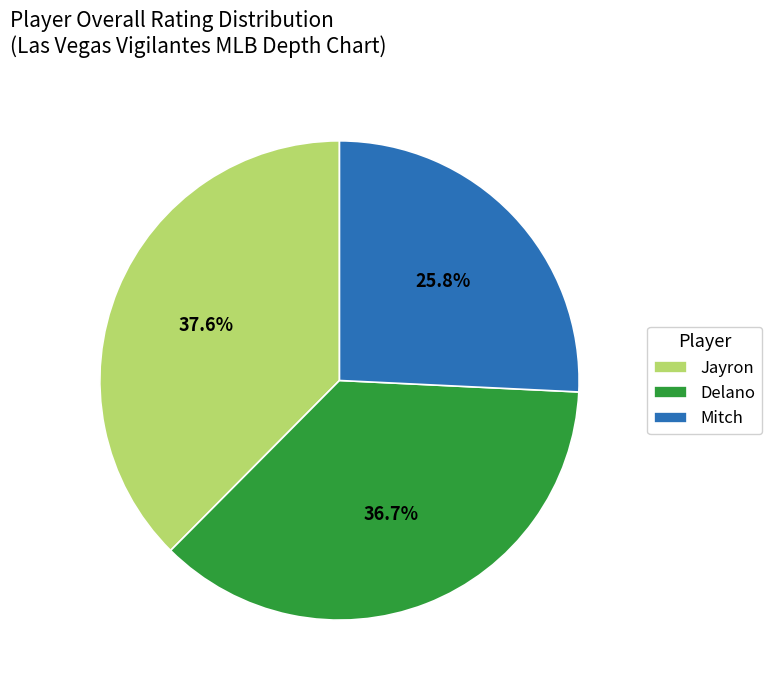

To the nearest percent, what portion does Jayron represent?

38%